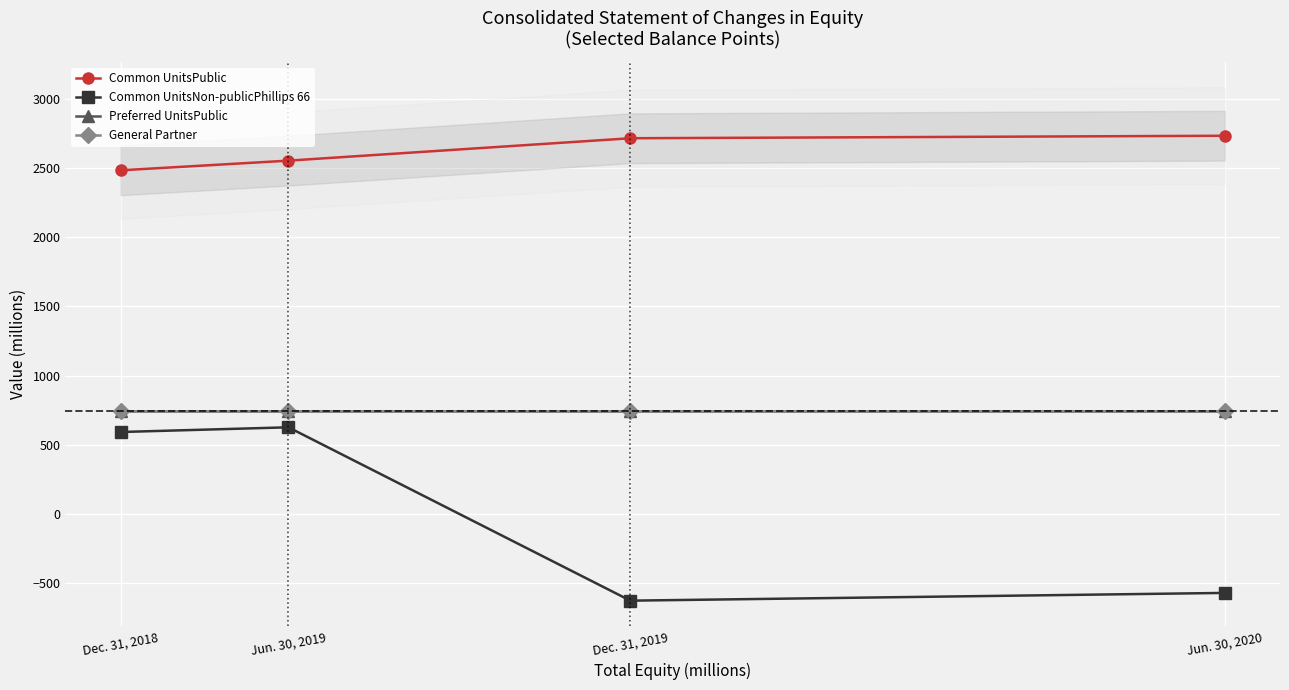

How many distinct data groups are displayed?

4